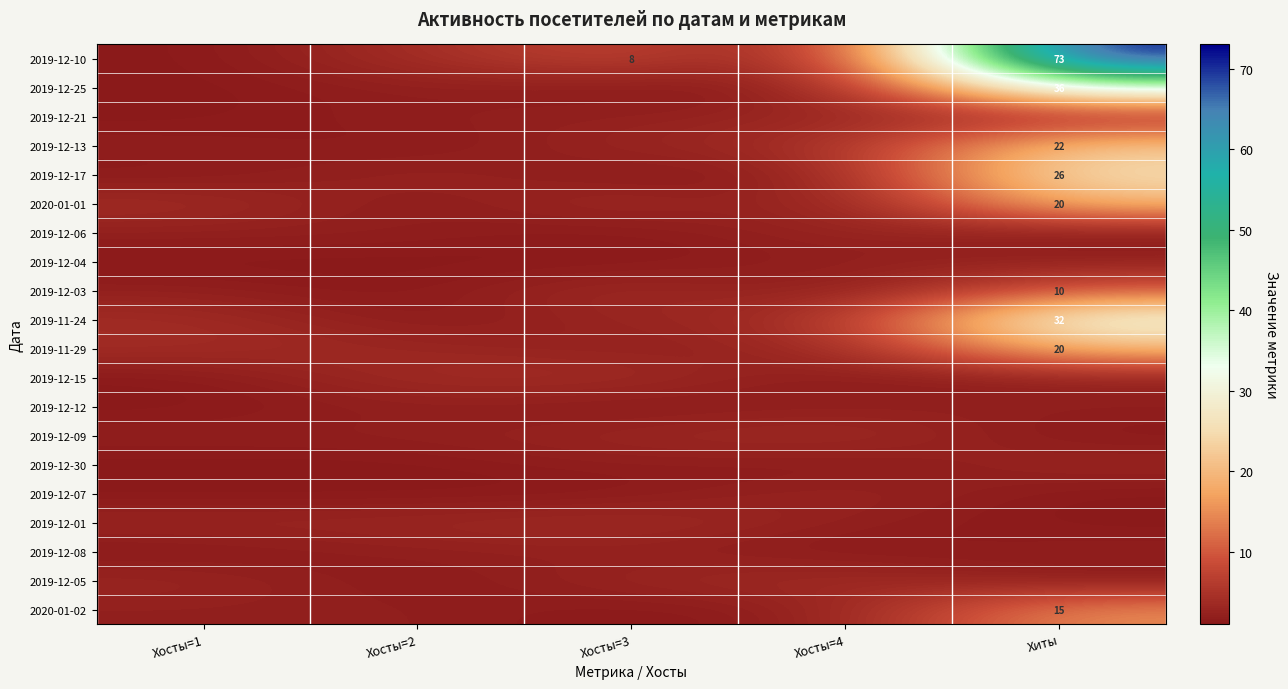

Is the value of 2020-01-02 at Хиты greater than the value of 2019-12-13 at Хиты?

No